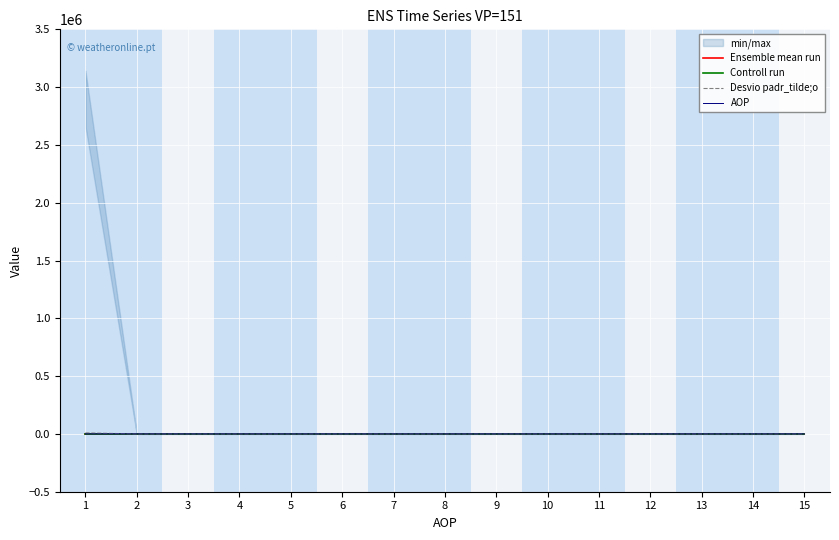

What is the maximum value for Desvio padr_tilde;o?

8943.9